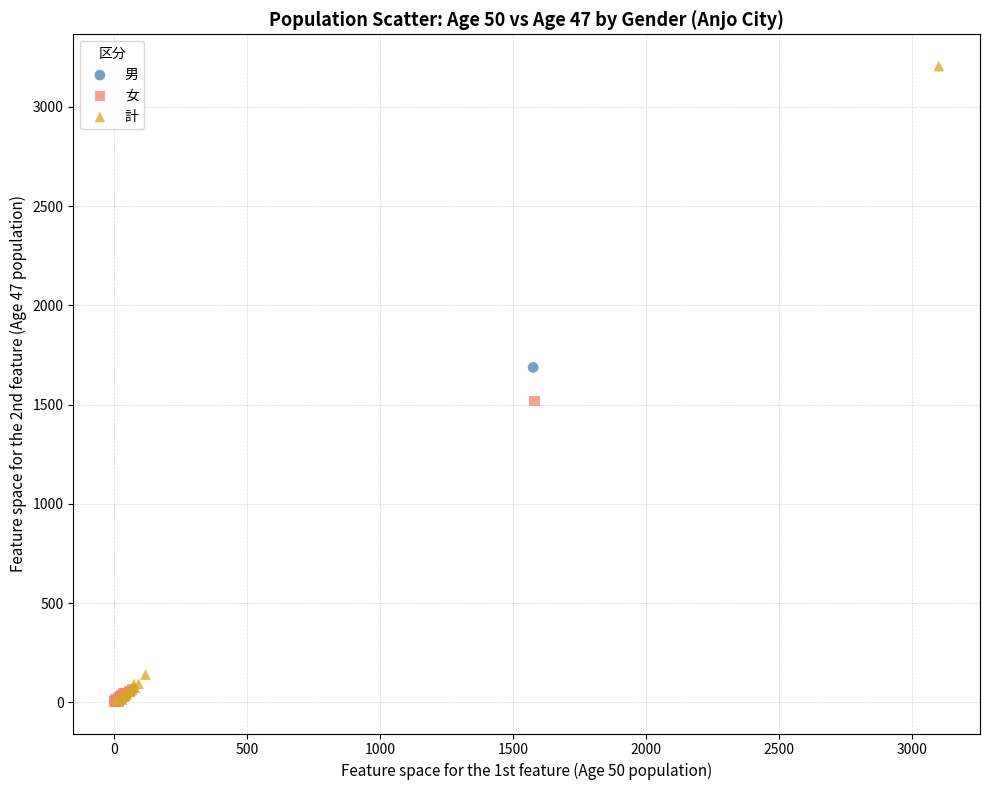

Which series reaches the maximum Y coordinate?

計